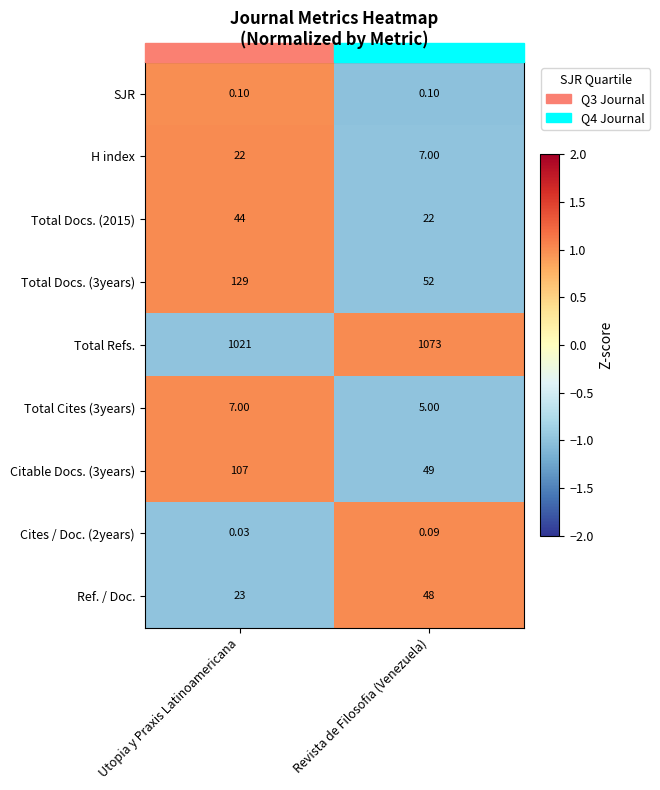

Which label corresponds to the smallest value in the chart?

Utopia y Praxis Latinoamericana